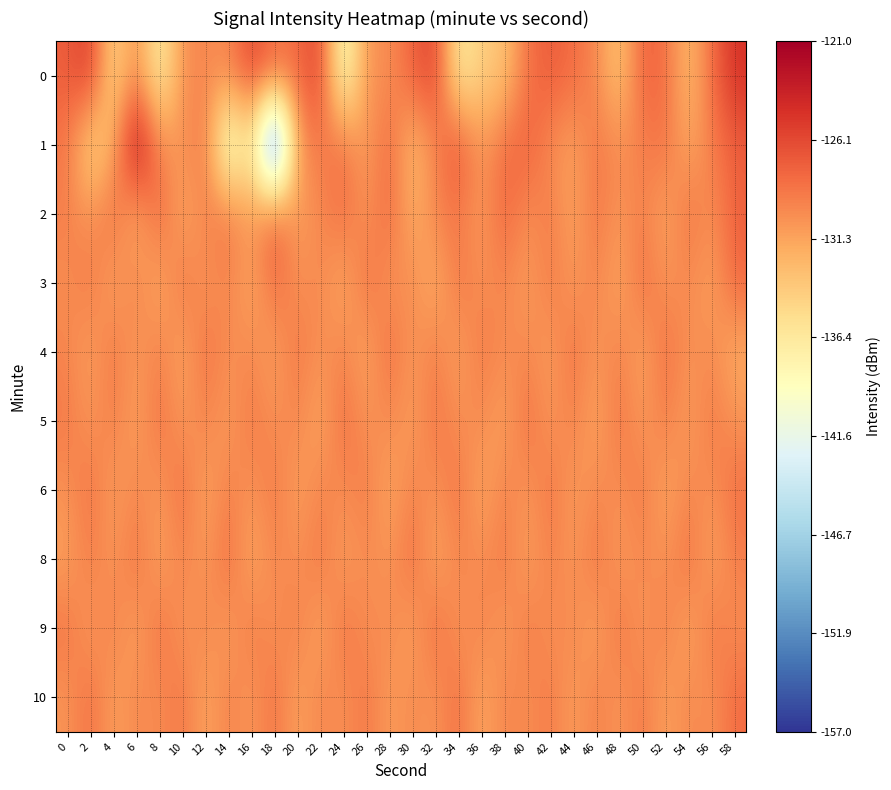

Which category has the highest value across all series?

6